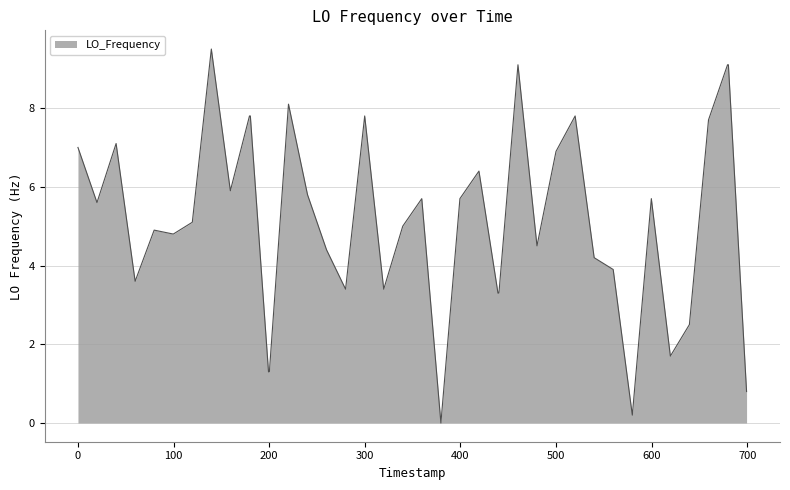

What is the difference between the maximum and minimum values?

9.5